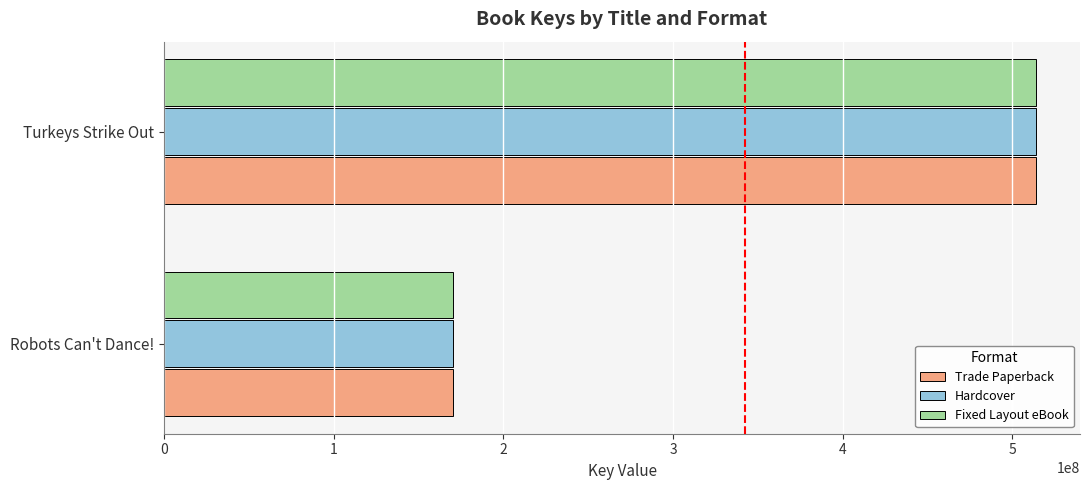

Is it true that Trade Paperback equals 514146069 at Turkeys Strike Out?

True